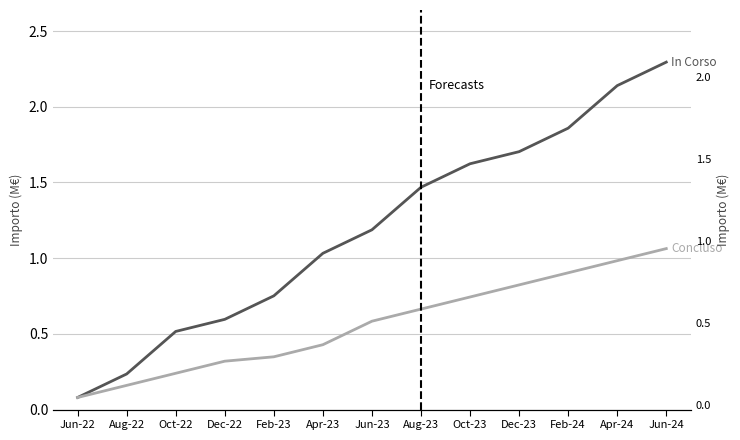

List the series in order of their overall mean, lowest first.

Concluso, In Corso